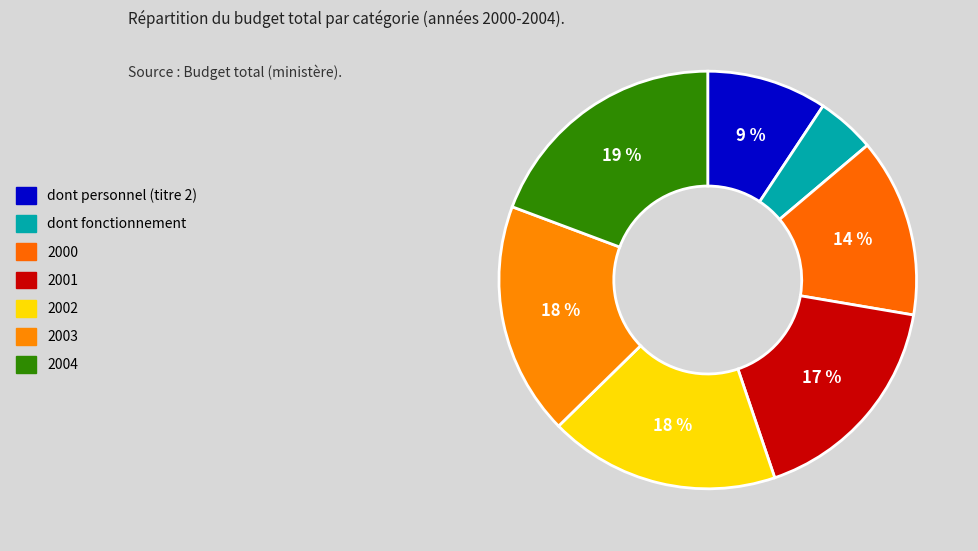

Does any single category account for the majority?

No